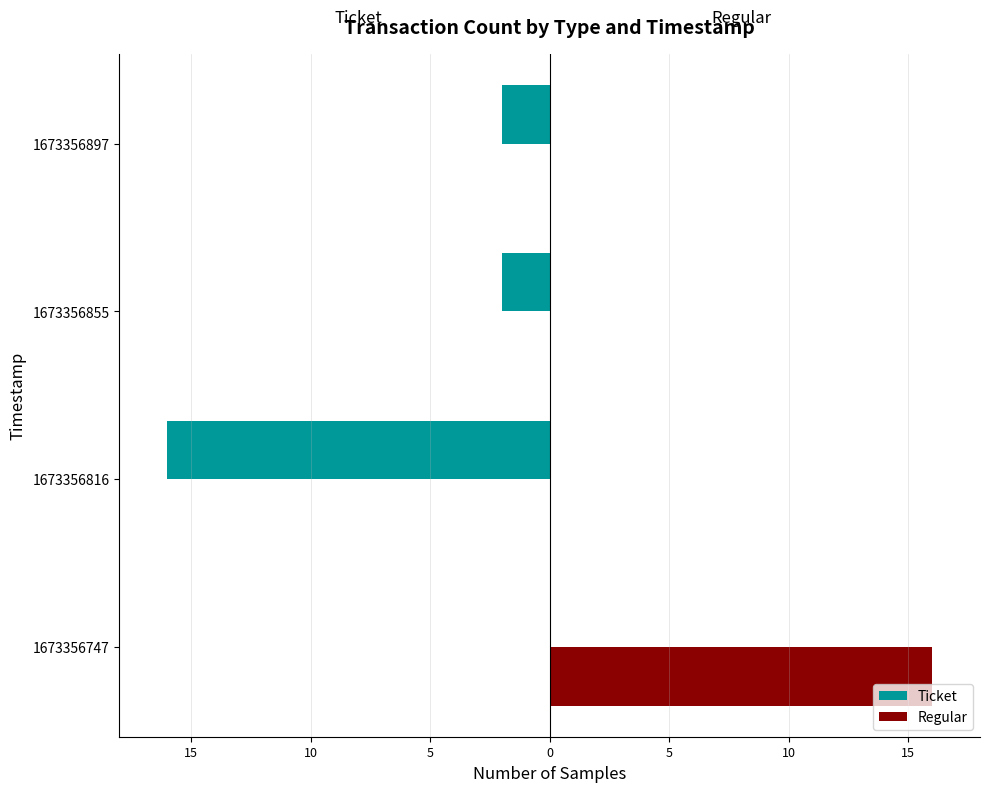

What are all the series names shown in the legend?

Ticket, Regular